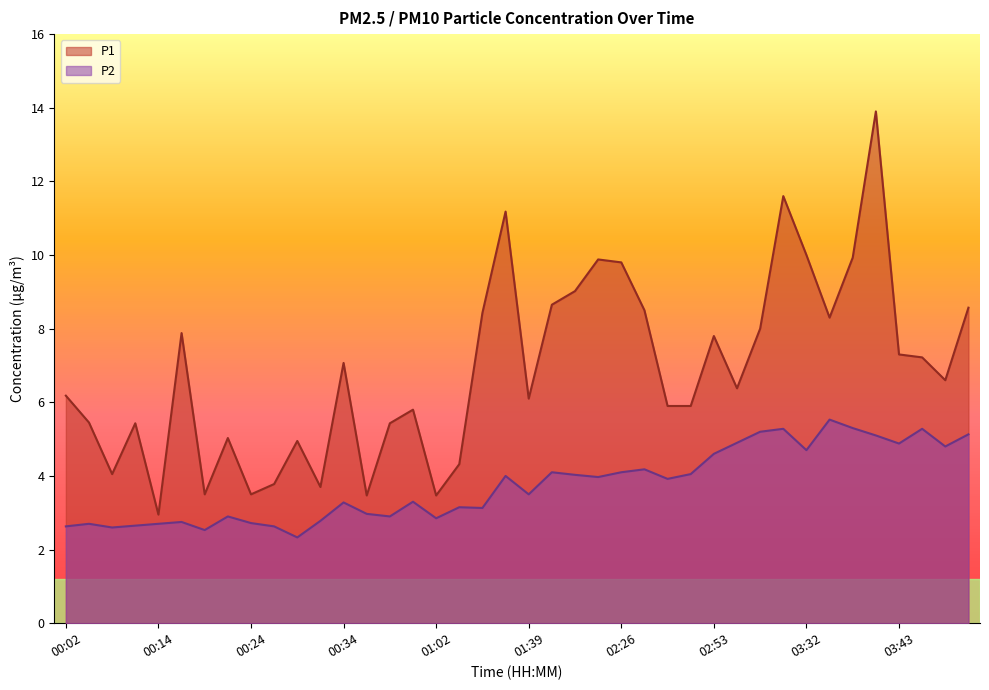

What is the value of the P2 point at the 39th from the left?

4.8